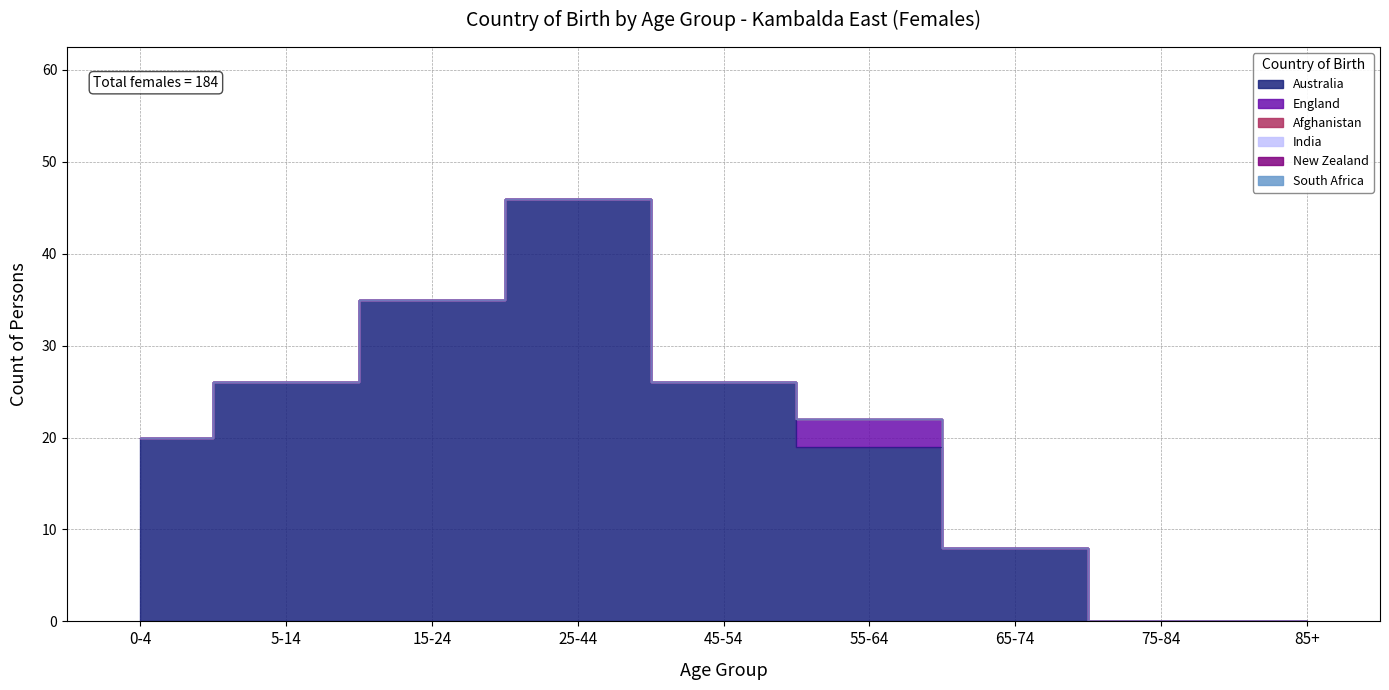

Reading left to right, extract all data points from this chart.

Australia: 20	26	35	46	26	19	8	0	0
England: 0	0	0	0	0	3	0	0	0
Afghanistan: 0	0	0	0	0	0	0	0	0
India: 0	0	0	0	0	0	0	0	0
New Zealand: 0	0	0	0	0	0	0	0	0
South Africa: 0	0	0	0	0	0	0	0	0